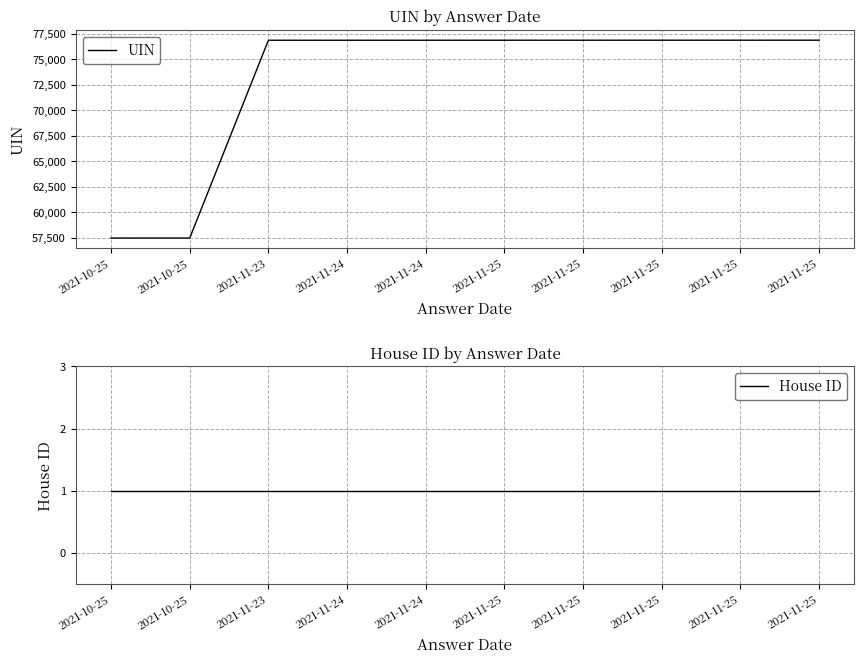

Is it true that House ID equals 1 at 2021-11-25?

False